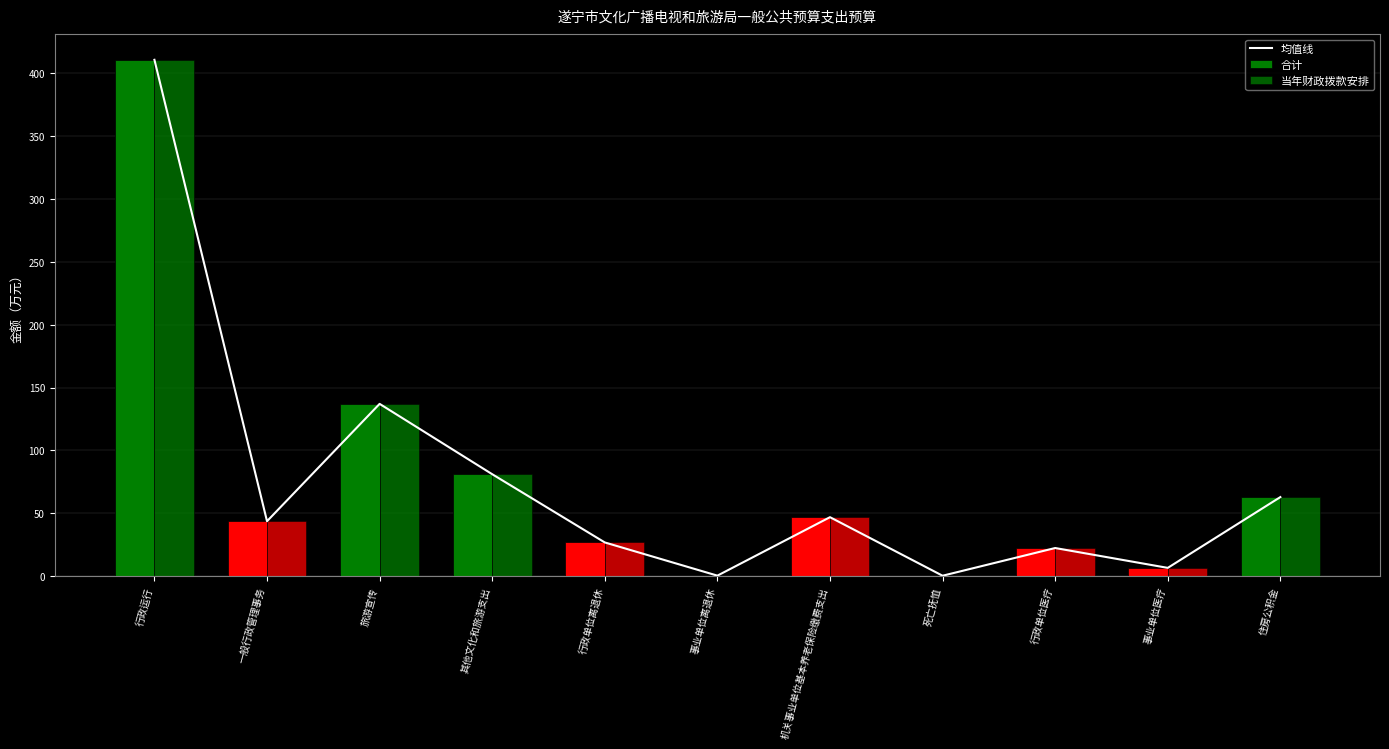

Between 一般行政管理事务 and 行政单位离退休, which series saw the biggest shift?

均值线